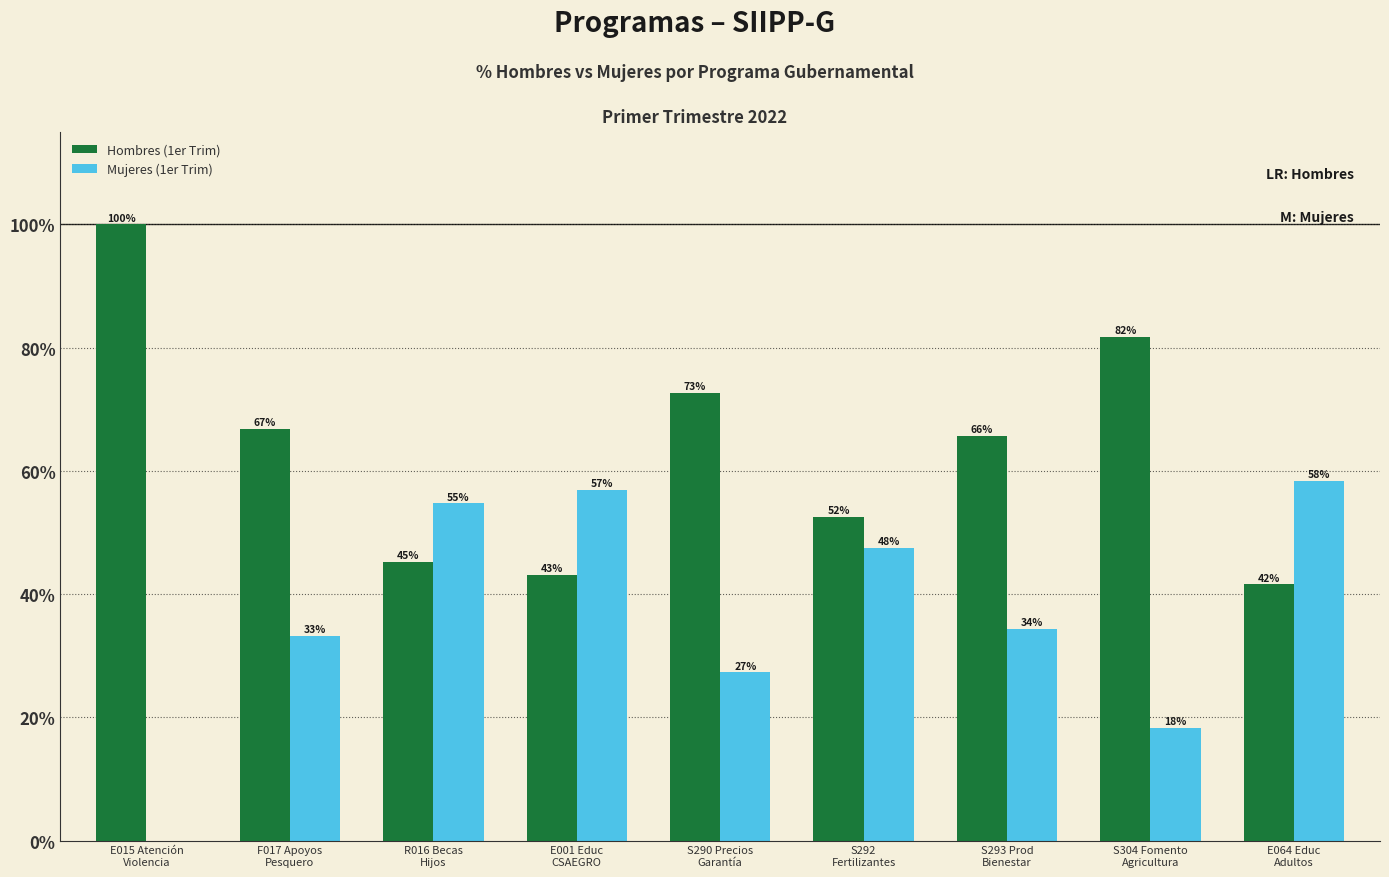

What is the difference between the second highest and second lowest values in the Mujeres (1er Trim) series?

38.6